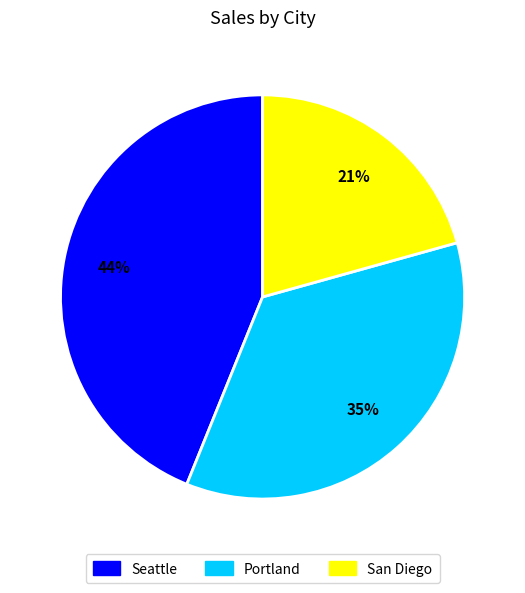

What percentage is the Portland slice, to the nearest percent?

35%